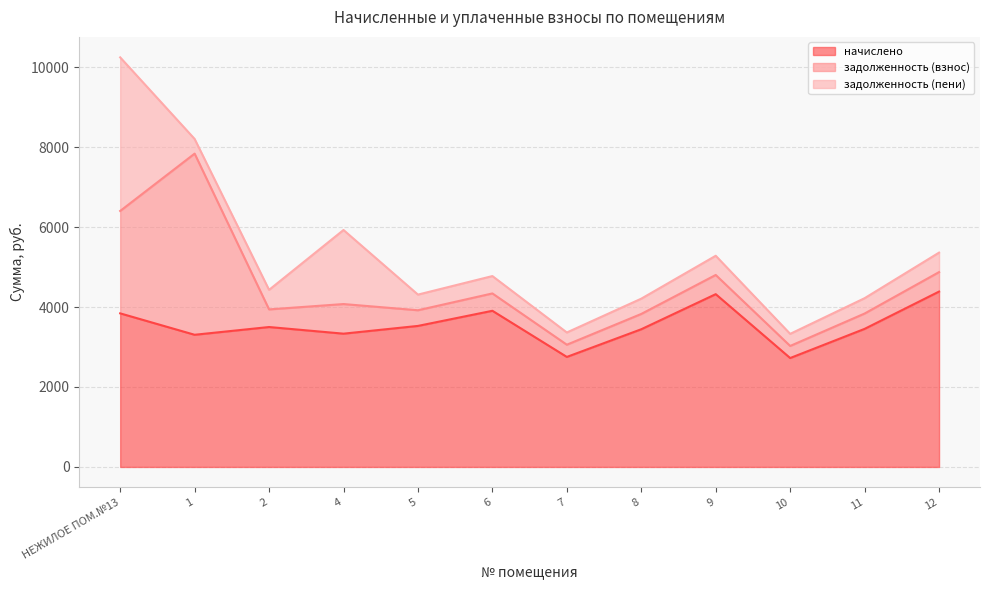

How many data points in задолженность (пени) are above 434?

5